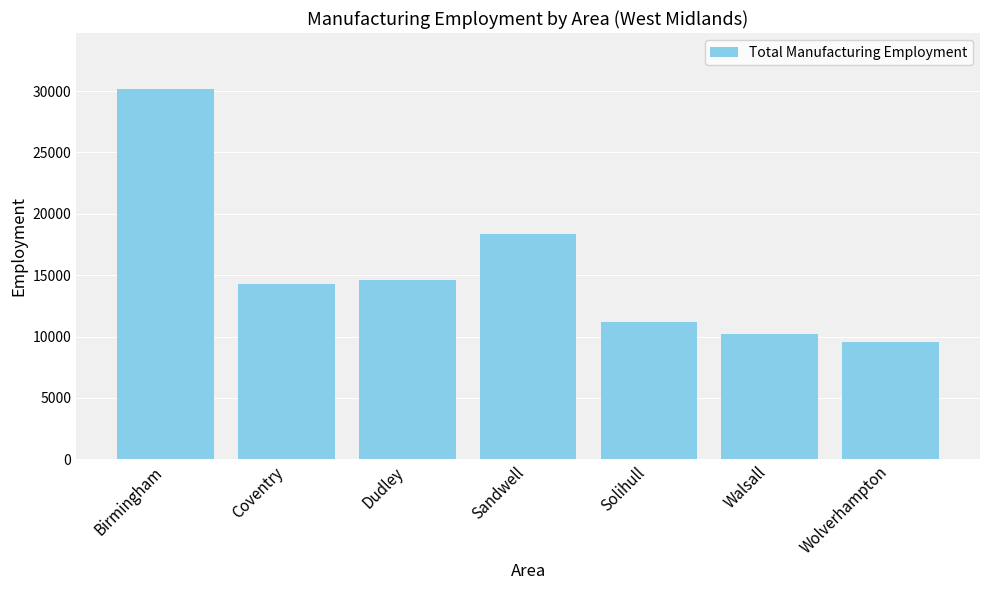

How many values are below 14255?

3